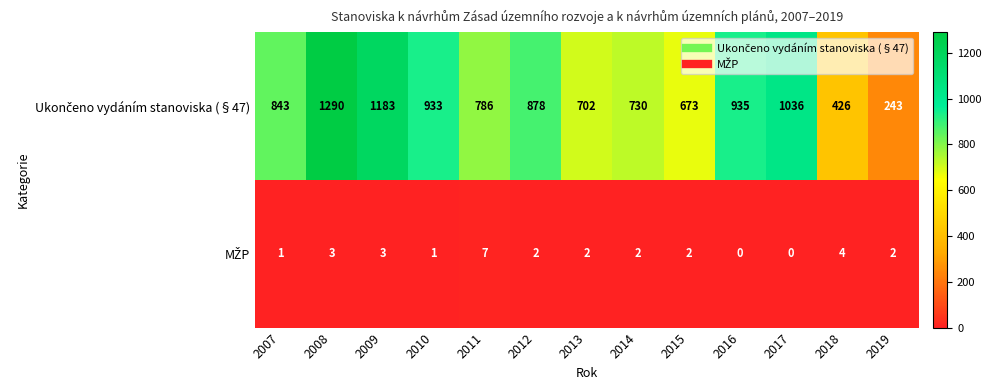

What is the spread (max minus min) of values at 2013?

700